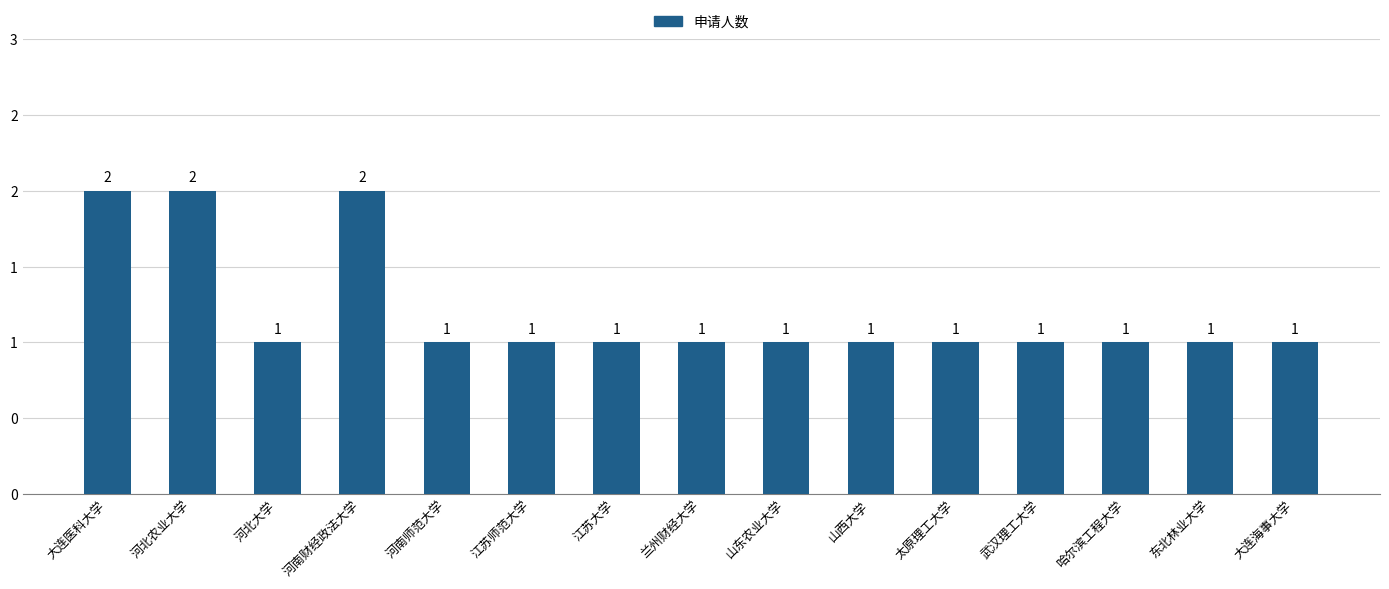

Rank the categories by value from highest to lowest.

大连医科大学, 河北农业大学, 河南财经政法大学, 河北大学, 河南师范大学, 江苏师范大学, 江苏大学, 兰州财经大学, 山东农业大学, 山西大学, 太原理工大学, 武汉理工大学, 哈尔滨工程大学, 东北林业大学, 大连海事大学